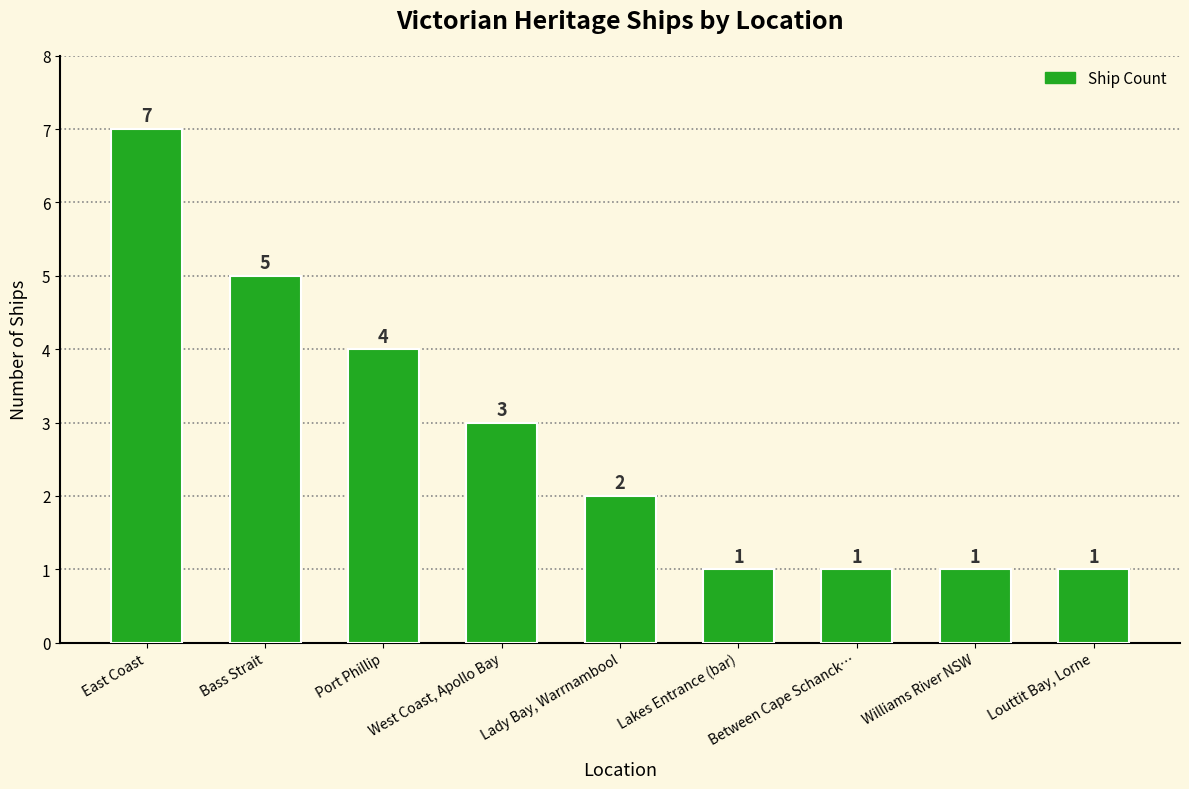

How many values are below 2?

4